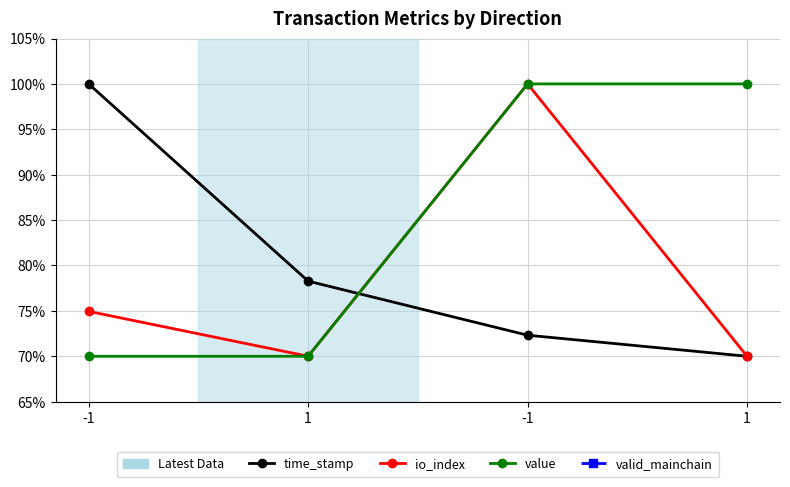

Which category has the highest value in the io_index series?

-1